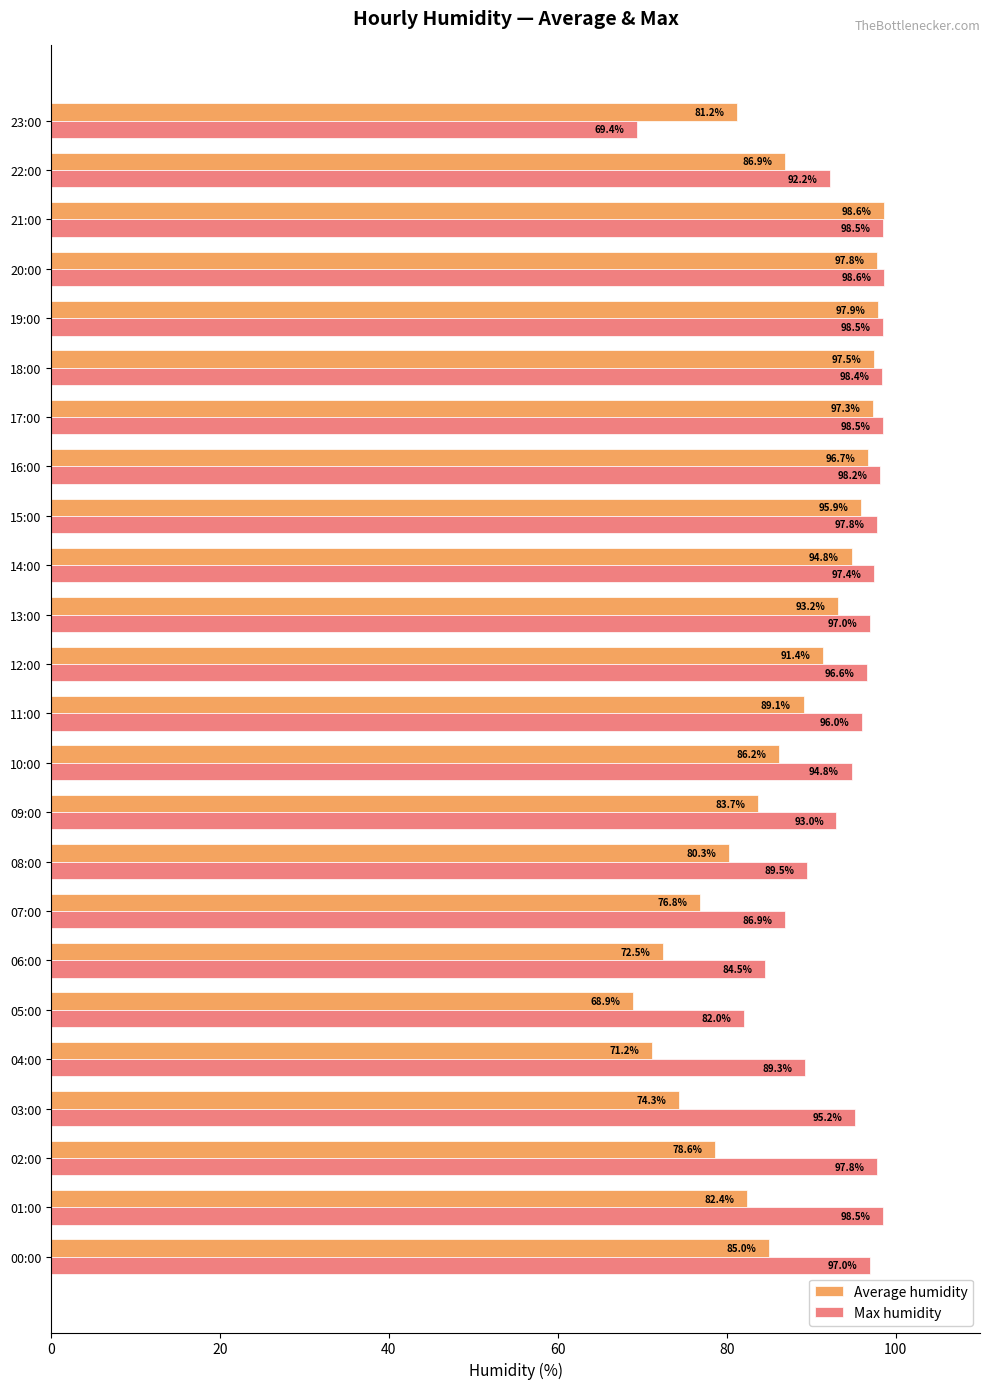

What is the difference between the maximum and minimum values in the Max humidity series?

29.2